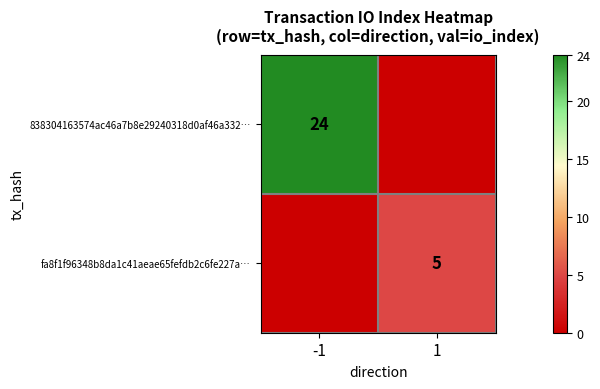

Is it true that fa8f1f96348b8da1c41aeae65fefdb2c6fe227a… equals 5 at 1?

True